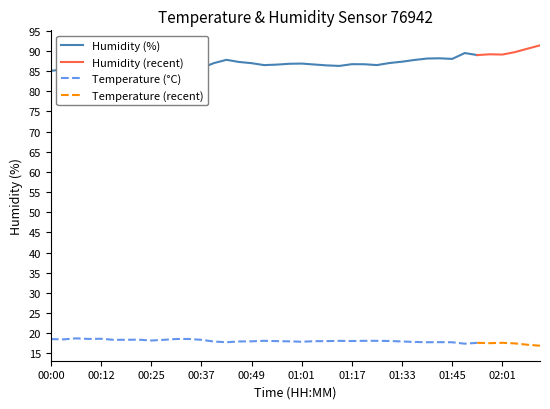

What is the smallest value displayed?

16.9